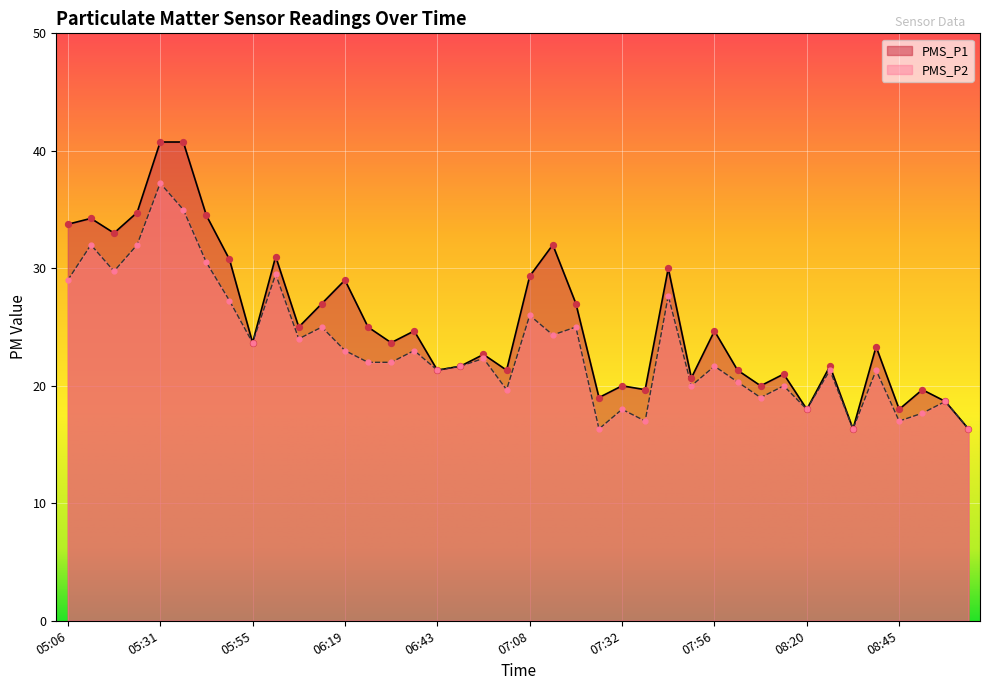

What are all the series names shown in the legend?

PMS_P1, PMS_P2